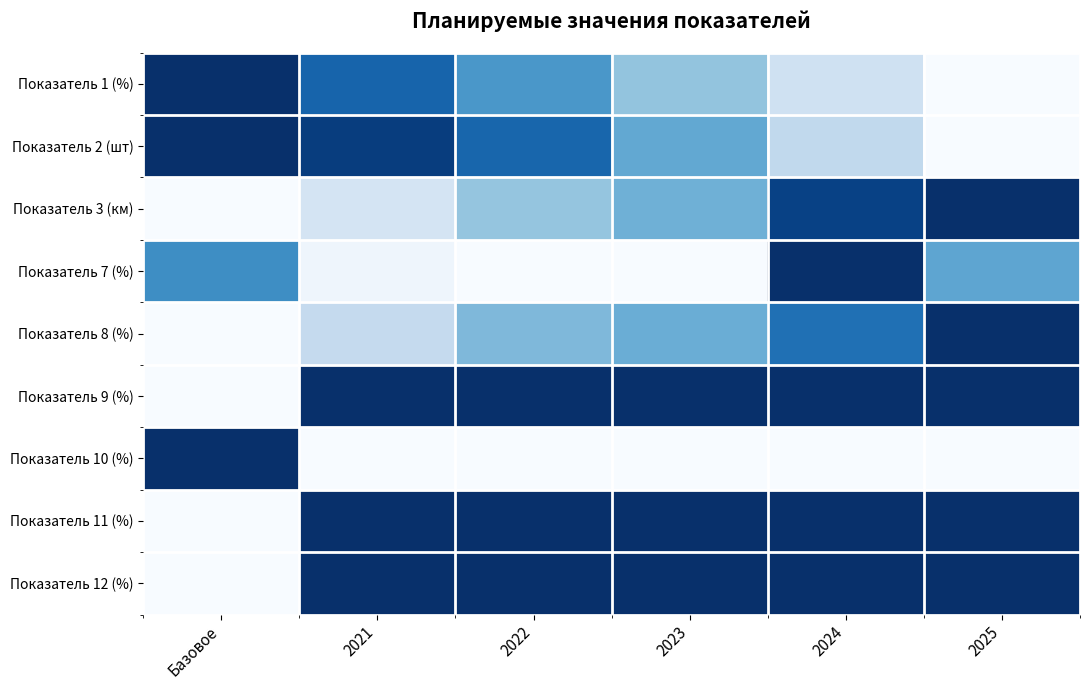

Count the number of categories in the chart.

6